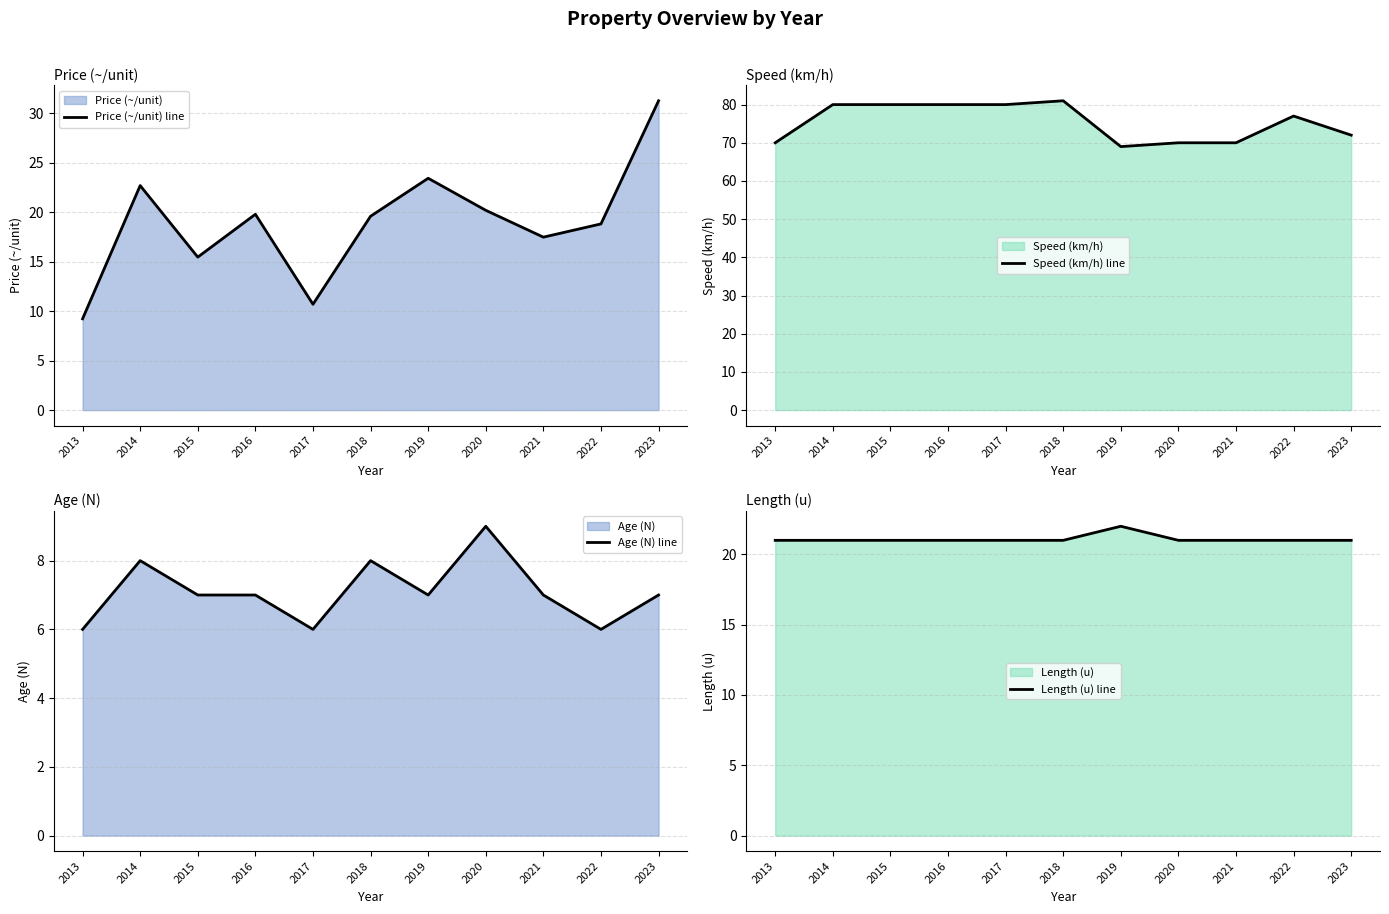

What is the value of the Speed (km/h) line point at the 10th from the left?

77.0